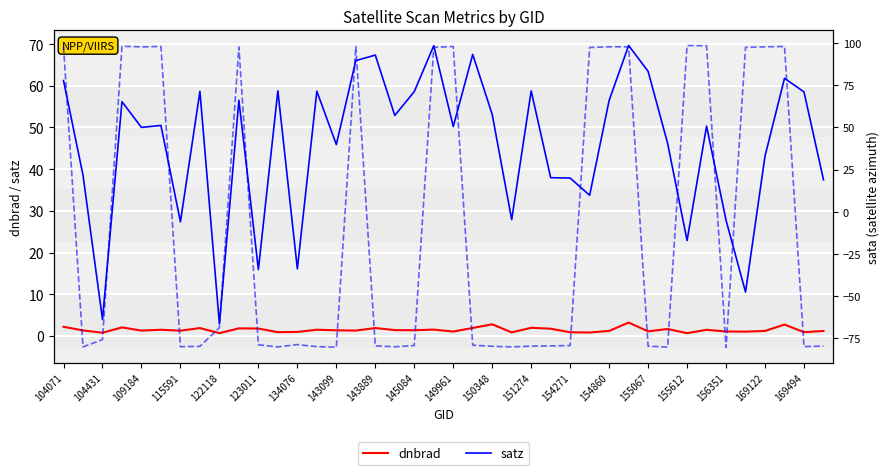

What position from the left is 27?

28